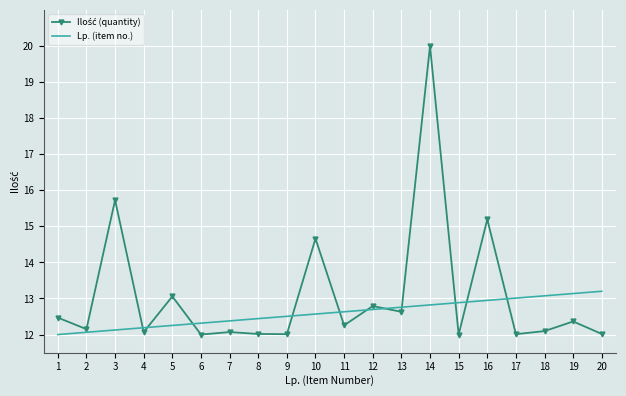

What is the greatest value displayed?

20.0